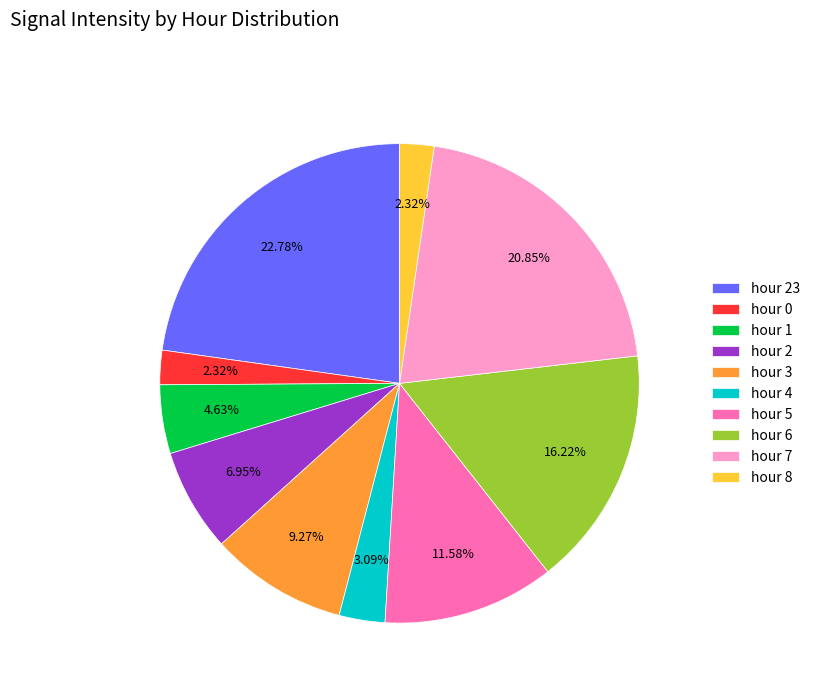

Does hour 5 account for over 50% of the chart?

No